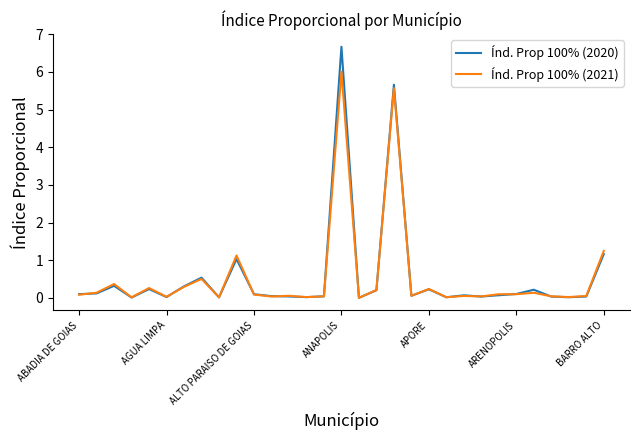

List the series in order of their peak value, lowest first.

Índ. Prop 100% (2021), Índ. Prop 100% (2020)